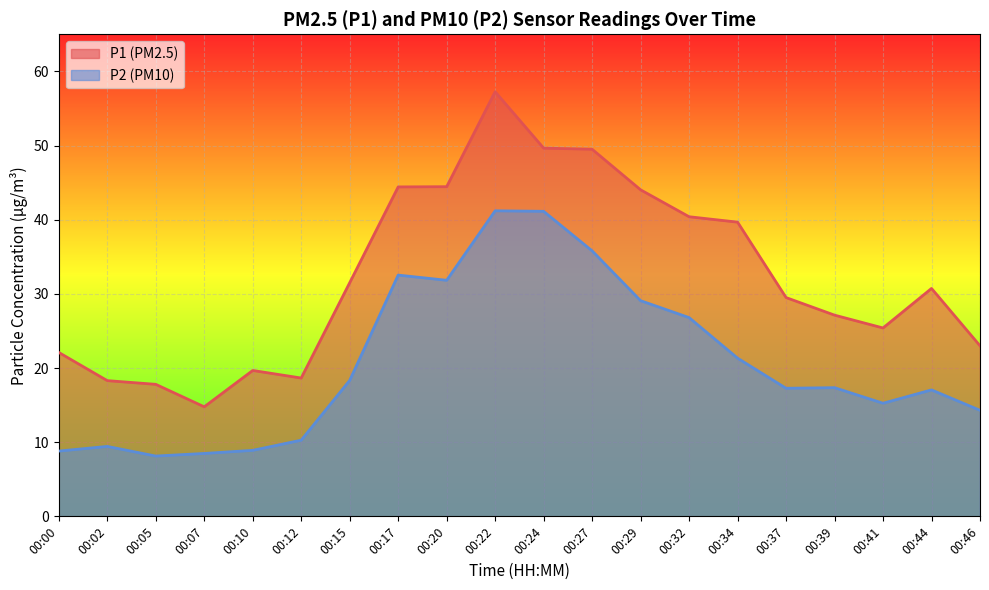

Which series has the largest total across all categories?

P1 (PM2.5)